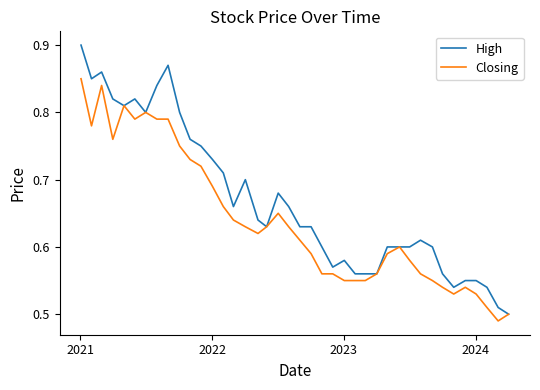

Which series has the largest range (max minus min)?

High